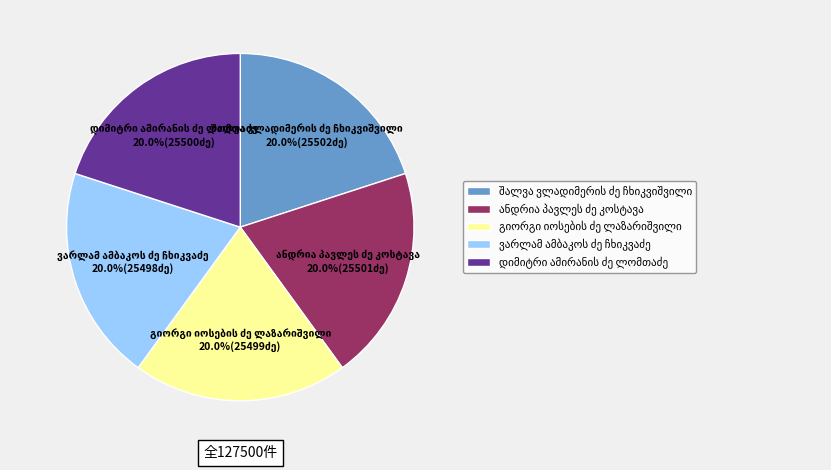

What percentage do გიორგი იოსების ძე ლაზარიშვილი and ანდრია პავლეს ძე კოსტავა together represent?

40.0%